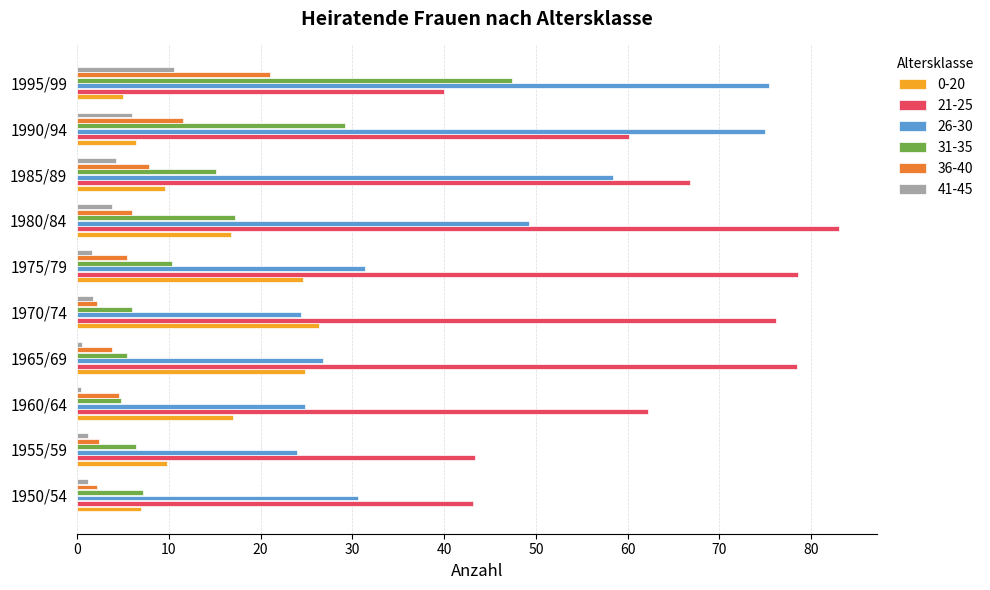

Is the value of 41-45 at 1985/89 greater than the value of 26-30 at 1965/69?

No